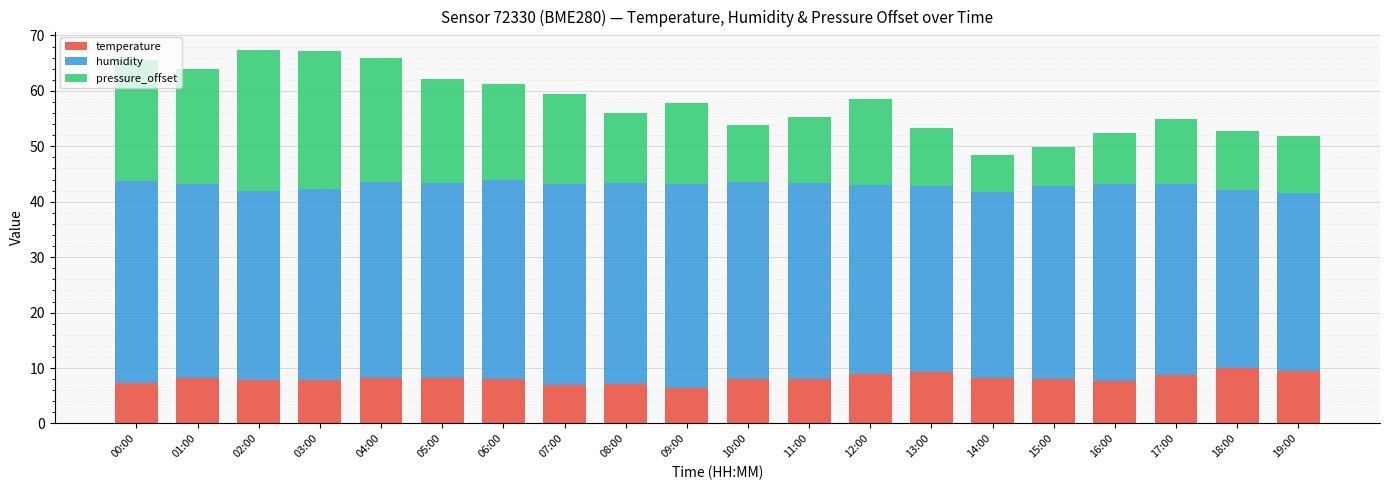

What is the total value across all series at 13:00?

53.2